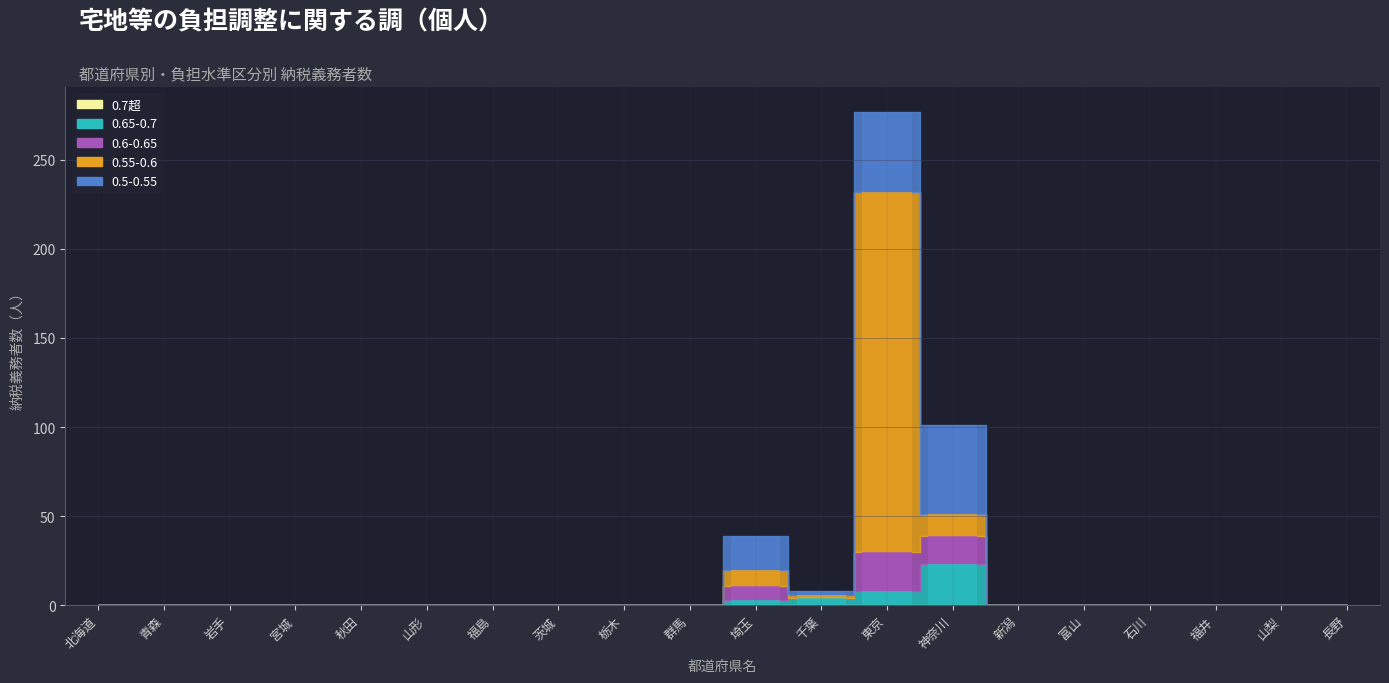

At 千葉, list the series in order from largest to smallest.

0.65-0.7, 0.55-0.6, 0.5-0.55, 0.6-0.65